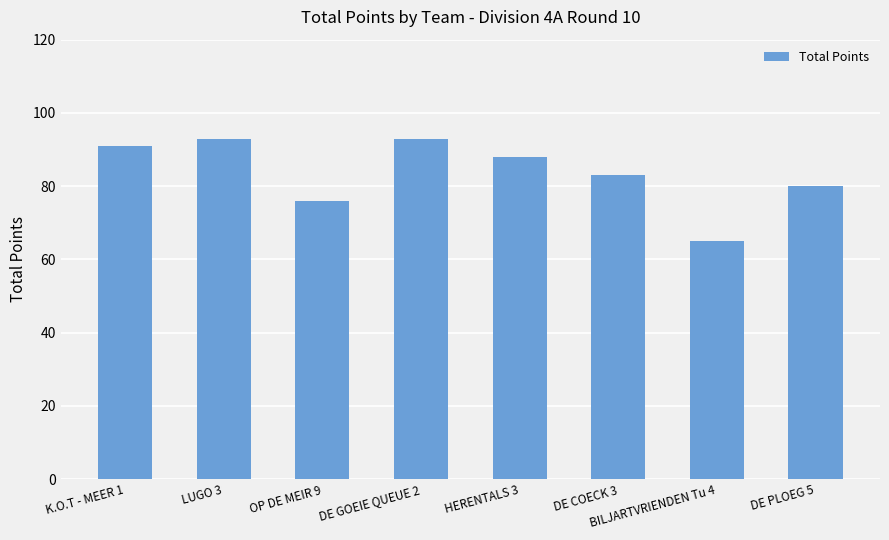

What is the greatest value displayed?

93